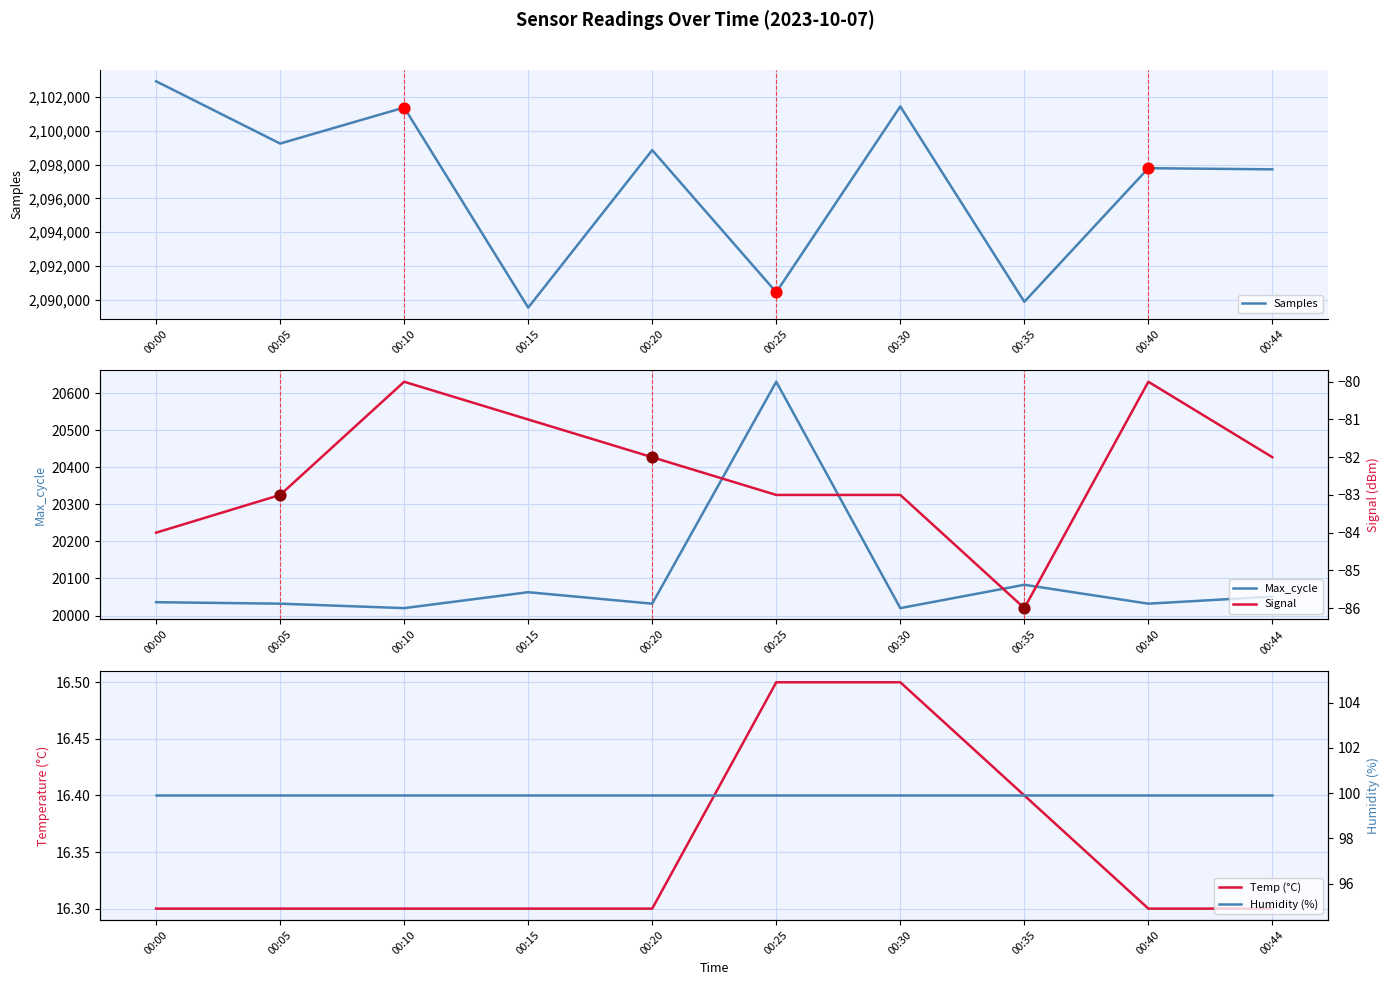

At which category is the sum across all series the highest?

00:00